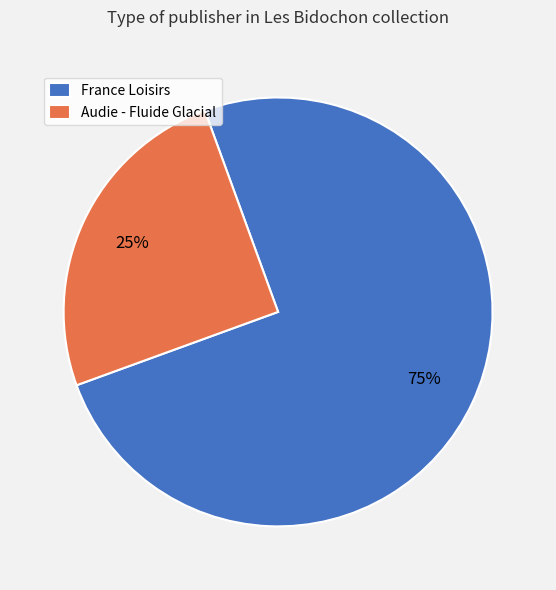

To the nearest percent, what is the average slice percentage?

50%